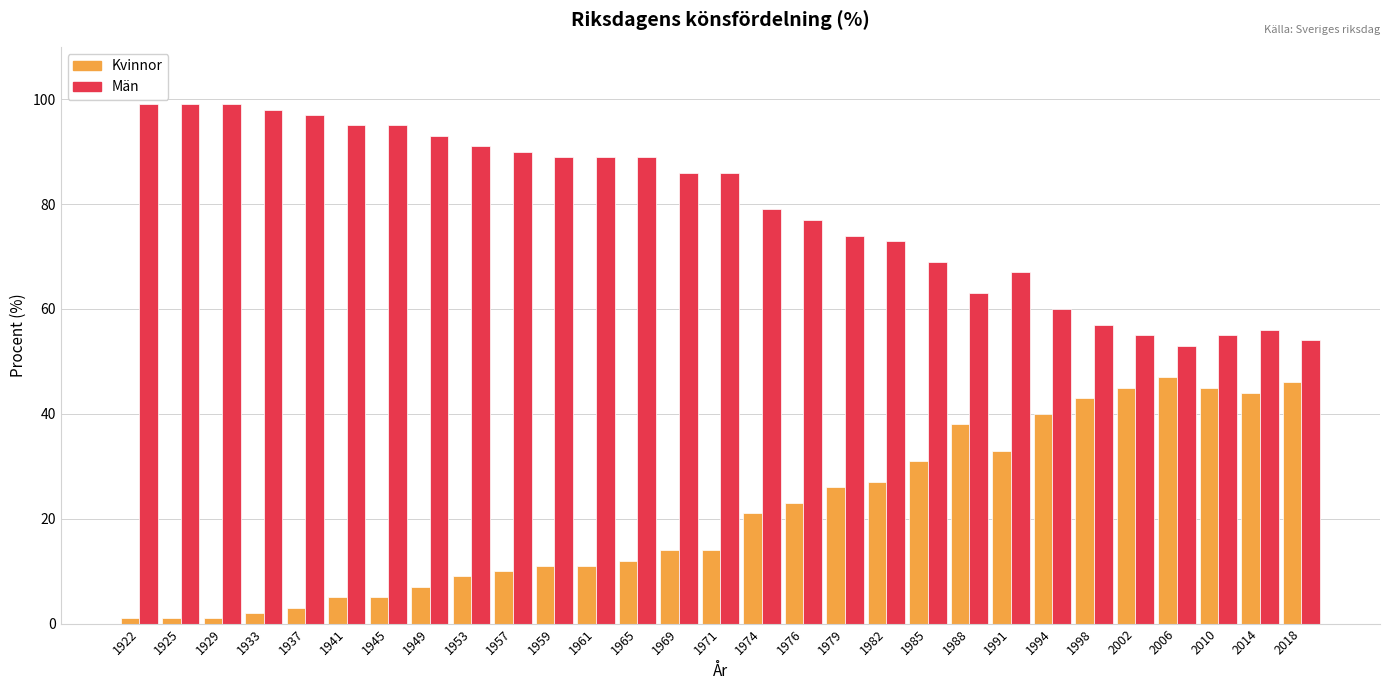

What is the total value across all series at 1982?

100